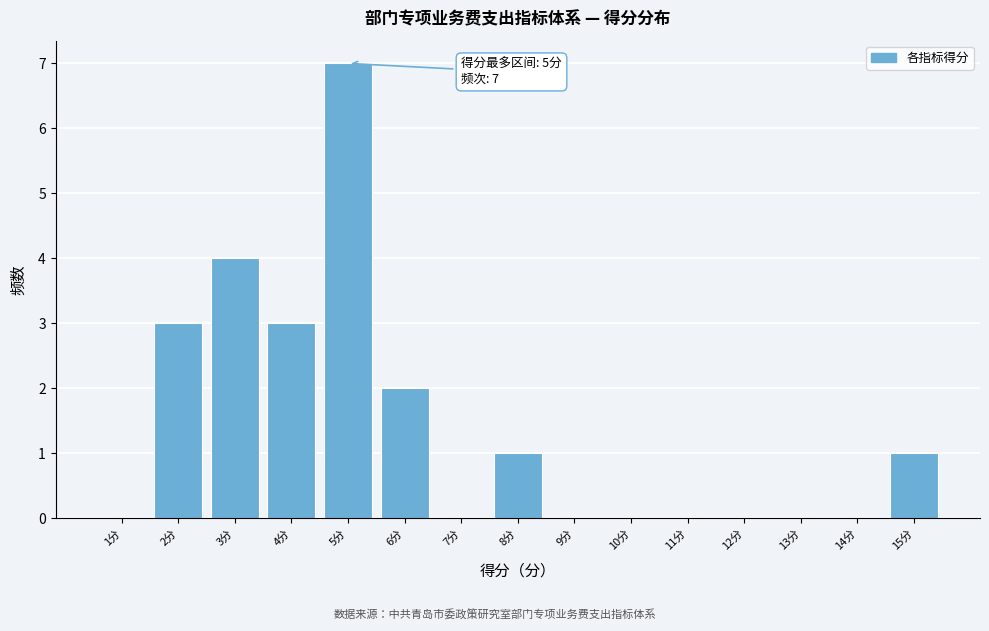

Which range on the x-axis has the tallest bar?

4.5 to 5.5